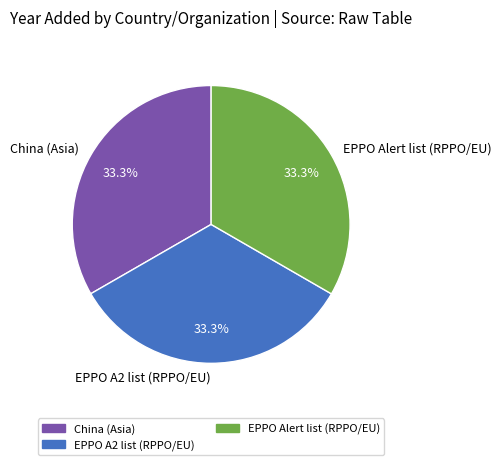

What percentage is the EPPO Alert list (RPPO/EU) slice, to the nearest percent?

33%